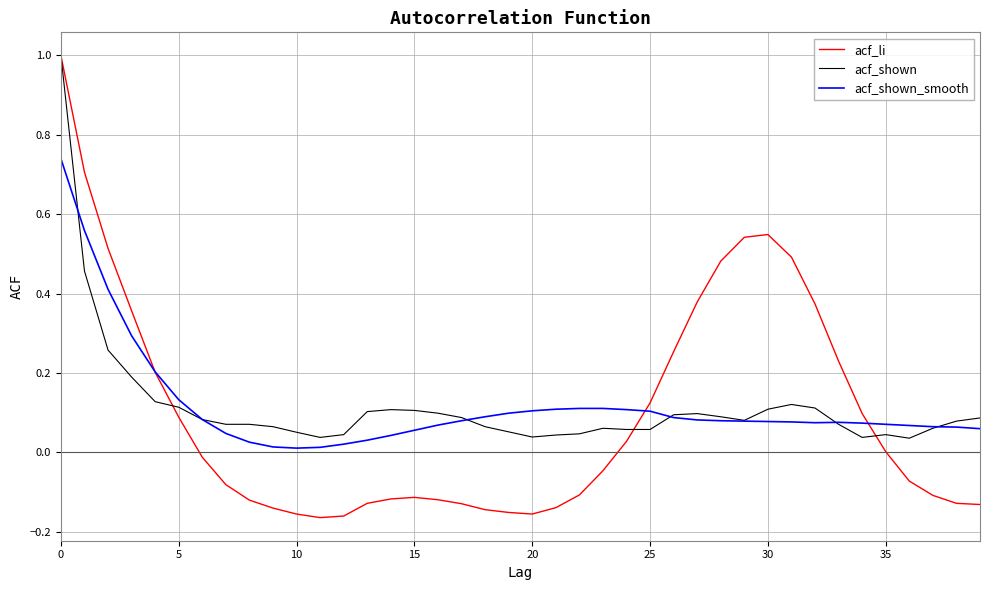

What is the maximum value shown in the chart?

1.0